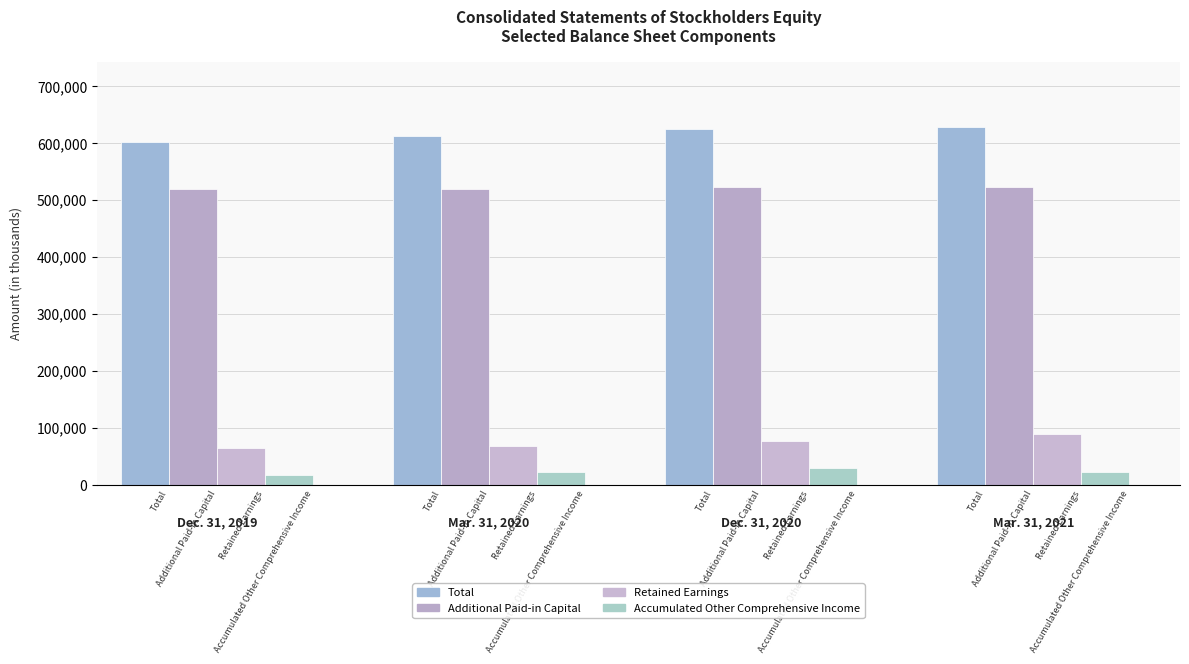

Does the chart contain any negative values?

No